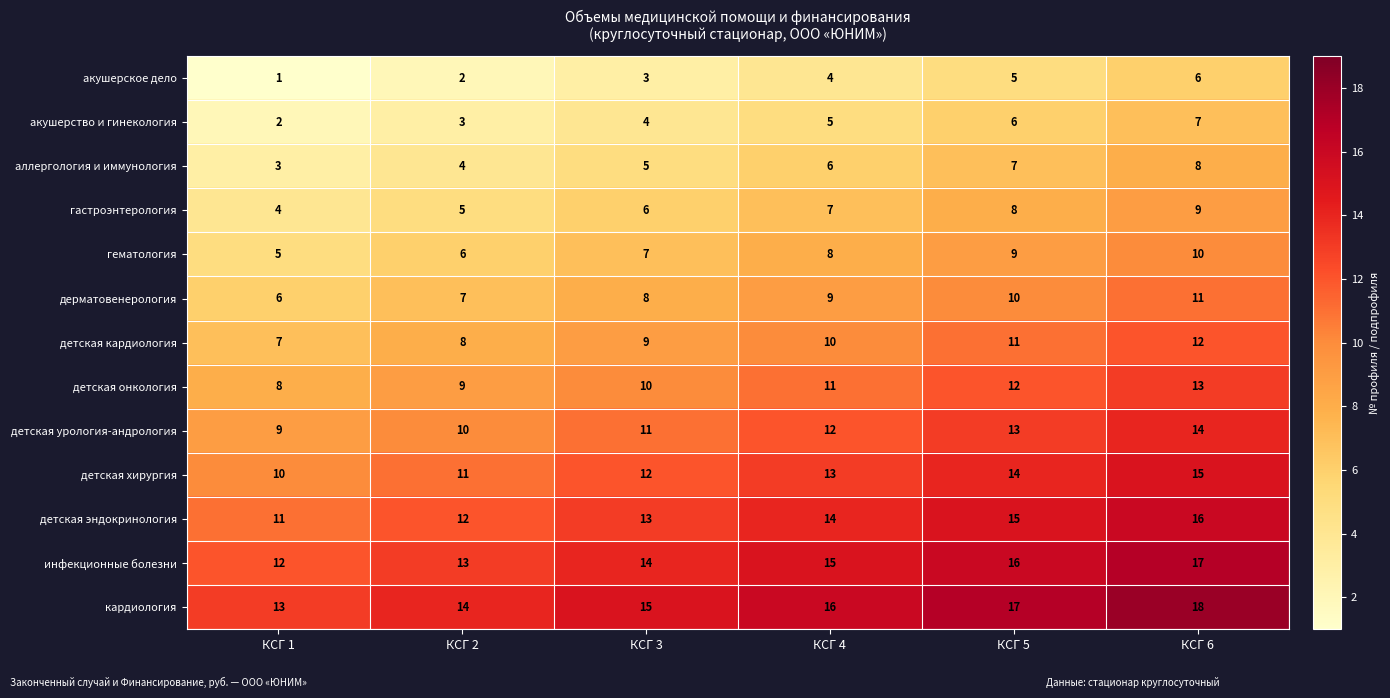

Rank the series at КСГ 1 from lowest to highest value.

акушерское дело, акушерство и гинекология, аллергология и иммунология, гастроэнтерология, гематология, дерматовенерология, детская кардиология, детская онкология, детская урология-андрология, детская хирургия, детская эндокринология, инфекционные болезни, кардиология